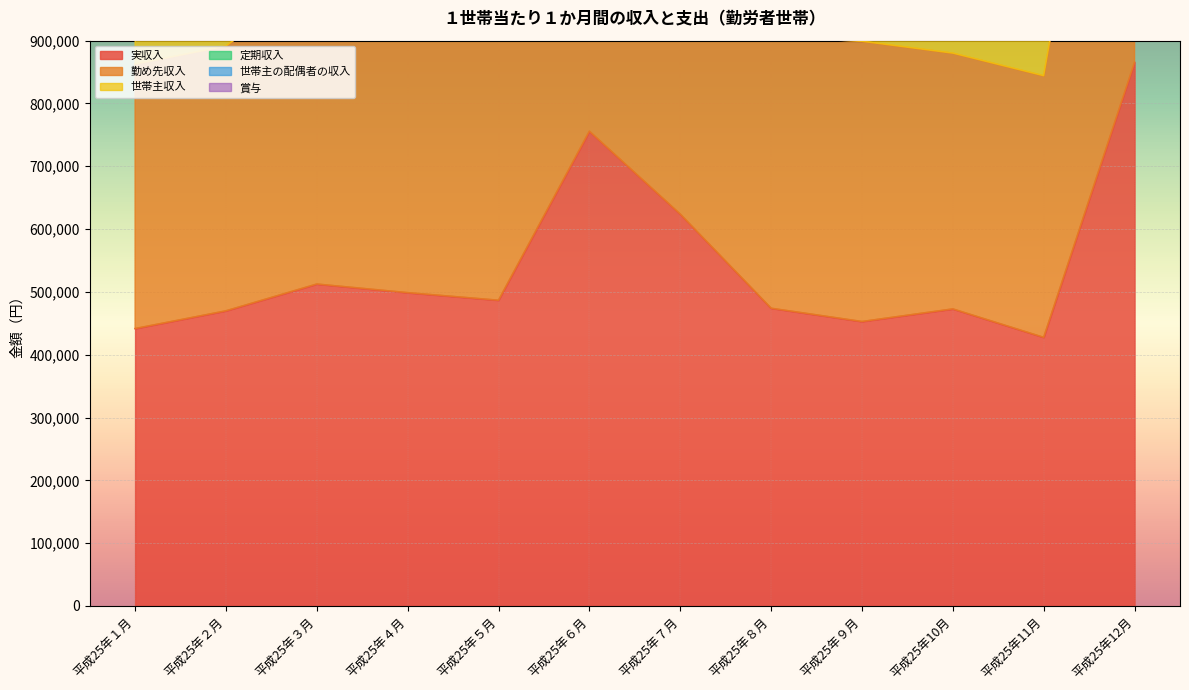

List the labels in order of 勤め先収入 value, largest first.

平成25年12月, 平成25年６月, 平成25年７月, 平成25年３月, 平成25年５月, 平成25年４月, 平成25年９月, 平成25年８月, 平成25年２月, 平成25年１月, 平成25年10月, 平成25年11月